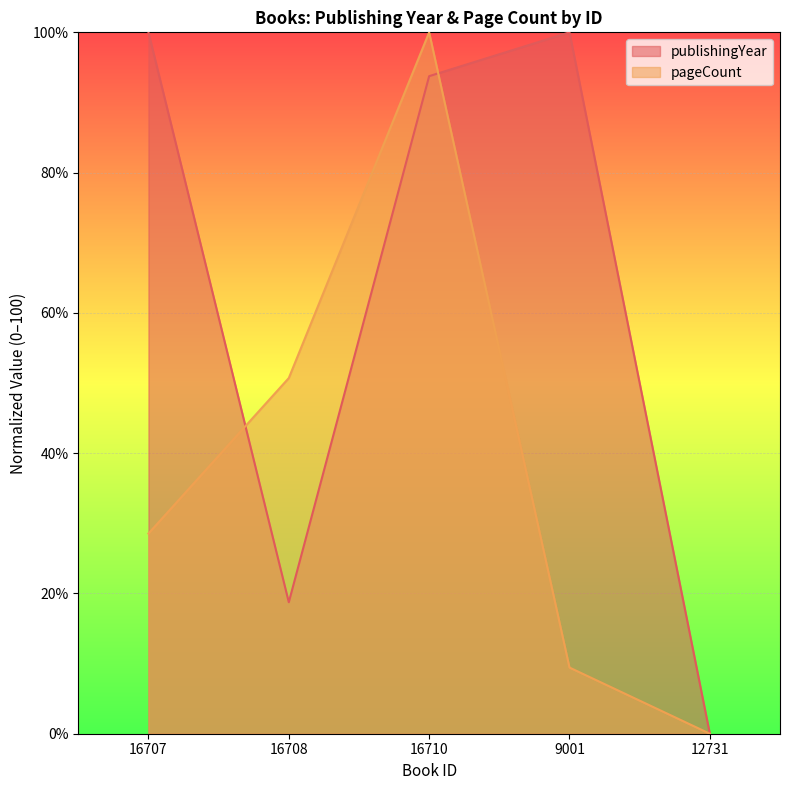

What is the approximate value of pageCount at 16708?

50.7